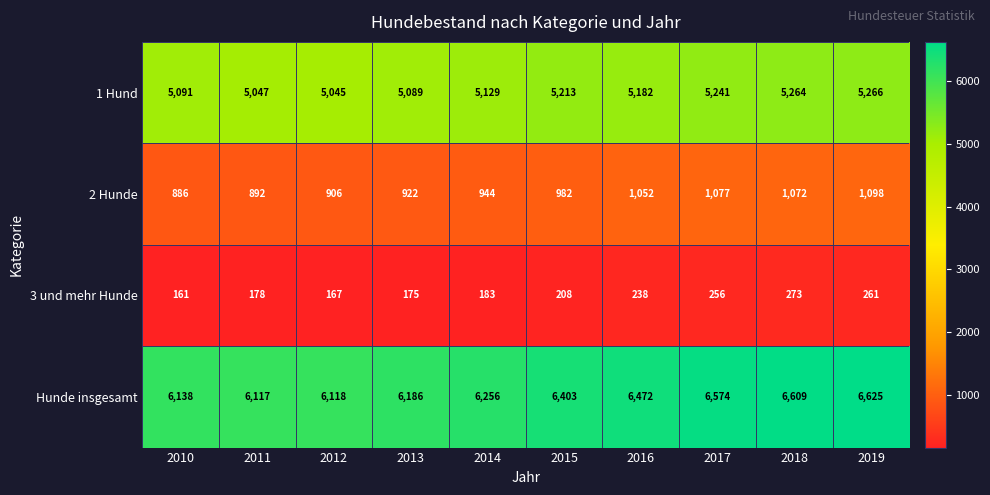

What is the total value across all series at 2012?

12236